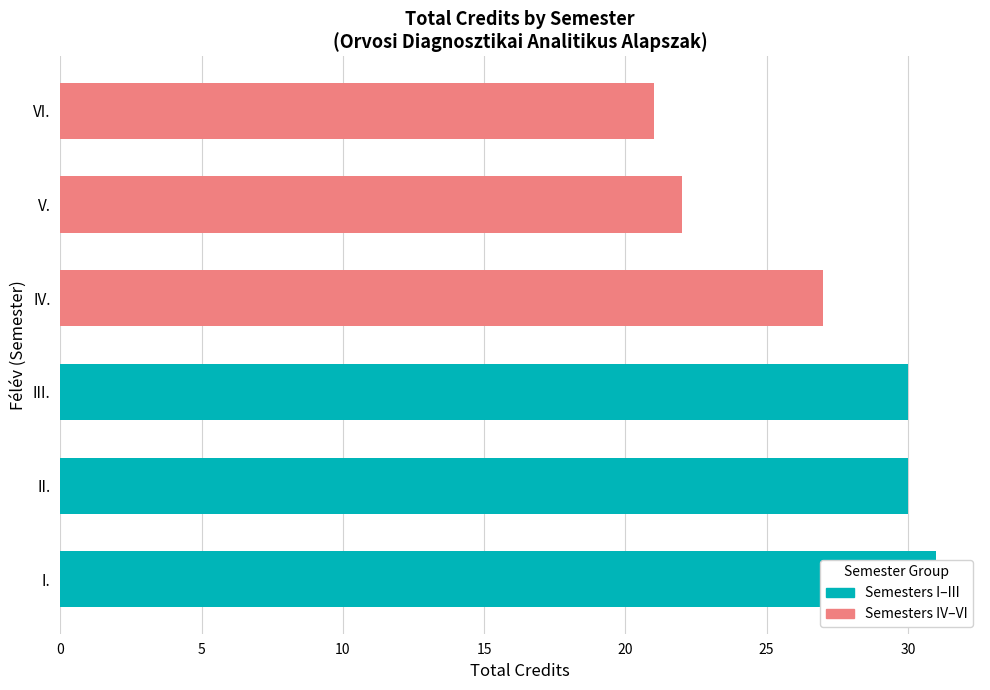

What is the change in value from V. to VI.?

-1